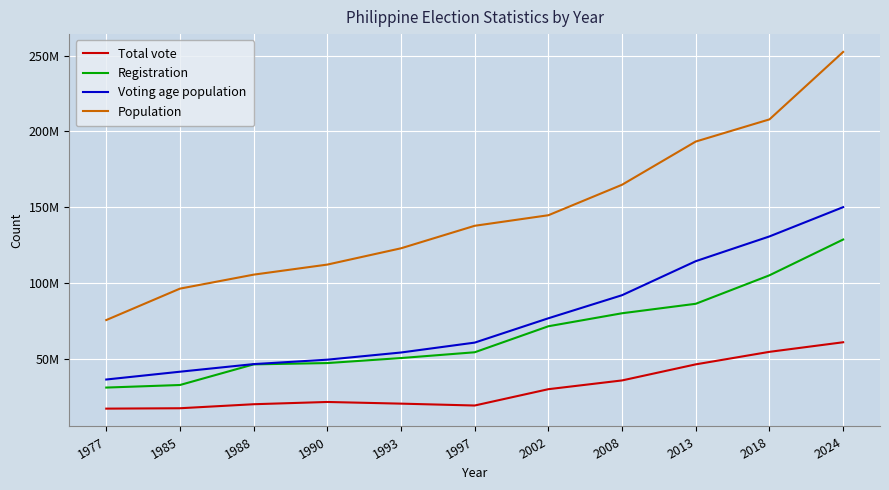

Reading left to right, list all the values displayed in this chart.

Total vote: 17000000	17250482	19903172	21395479	20293307	19058131	29829463	35610001	46217482	54476652	60800000
Registration: 30899152	32589996	46206055	47065330	50377915	54189534	71358040	79934801	86189802	104981940	128585760
Voting age population: 36213120	41357400	46379960	49301560	54032880	60565705	76627450	91856744	114309516	130632404	149954589
Population: 75444000	96180000	105409000	112049000	122802000	137649330	144616639	164741924	193238868	207862518	252363571